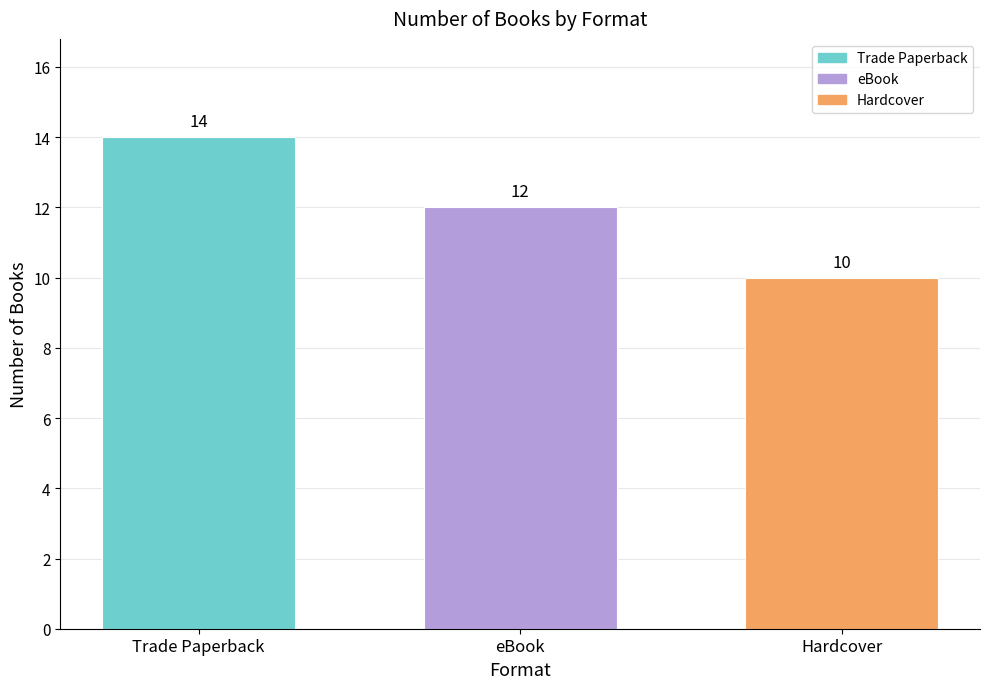

What is the change in value from Trade Paperback to Hardcover?

-4